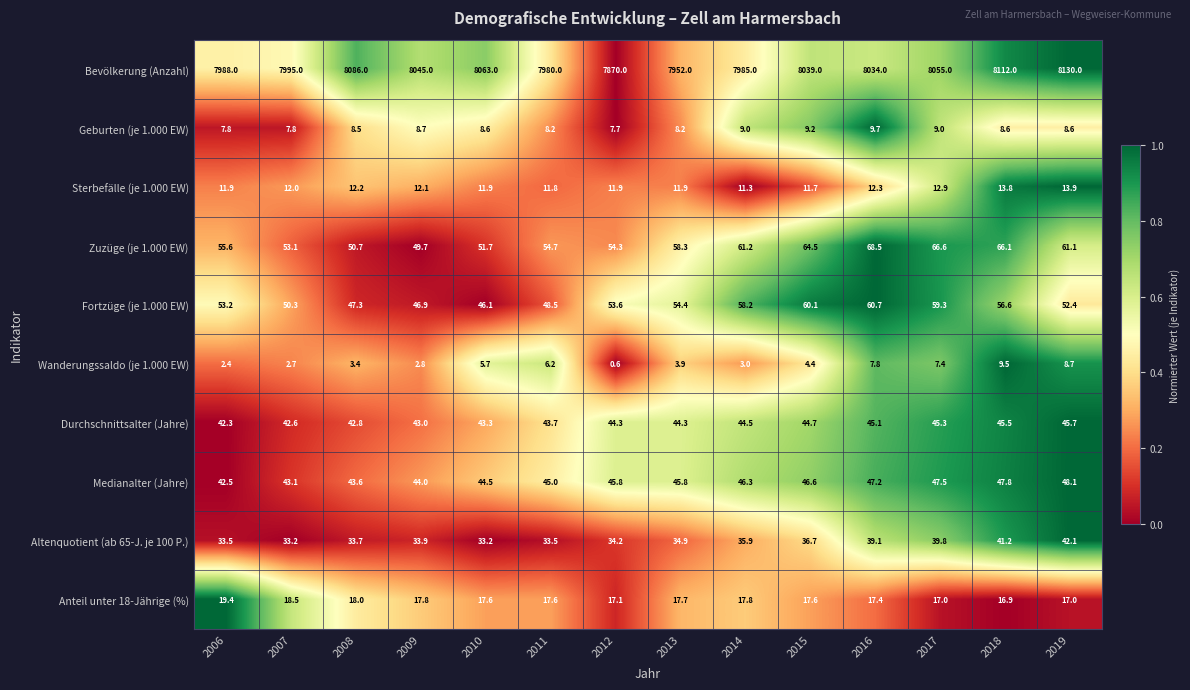

How many distinct data groups are displayed?

10